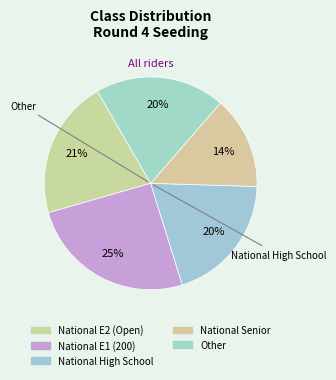

How many slices are in this pie chart?

5